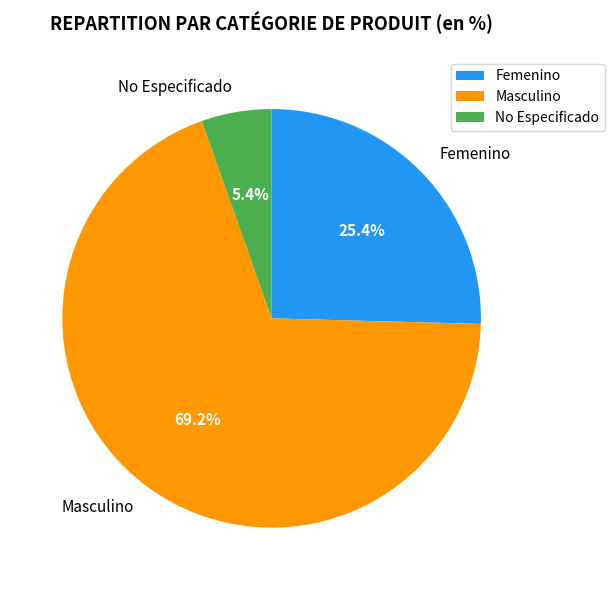

Is there any slice that represents more than half of the pie?

Yes